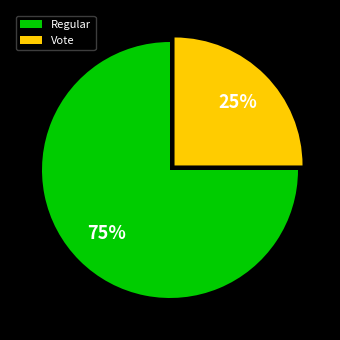

Count the number of slices in the pie.

2